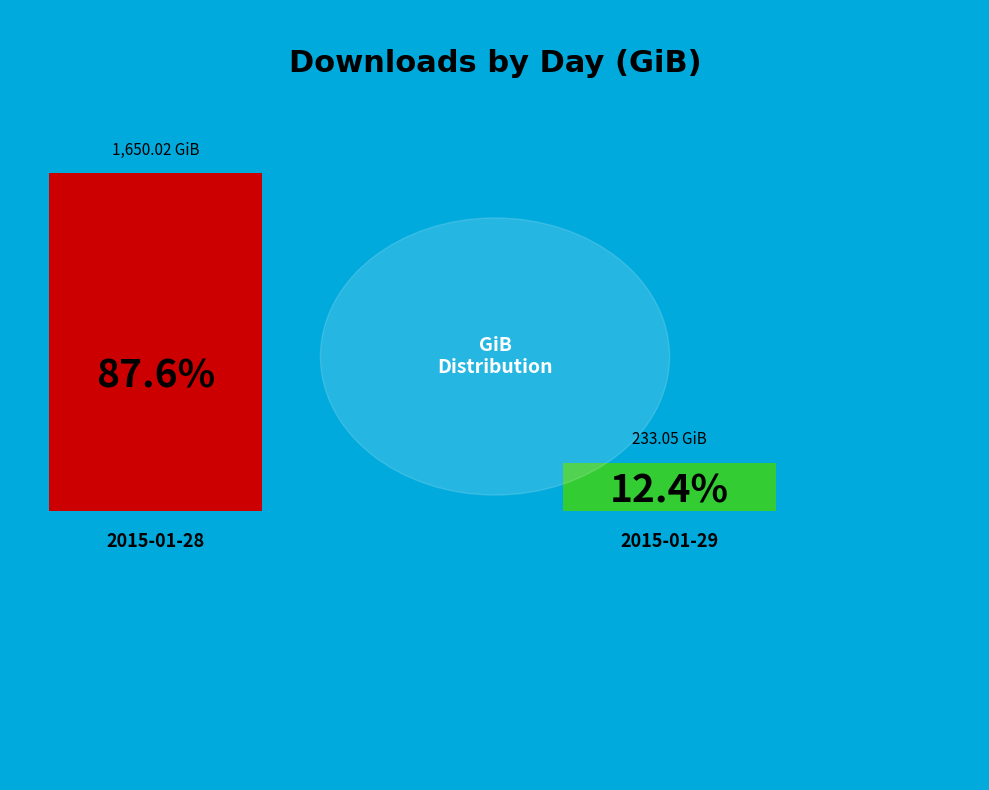

To the nearest percent, what is the difference between the largest and smallest slice percentages?

75%